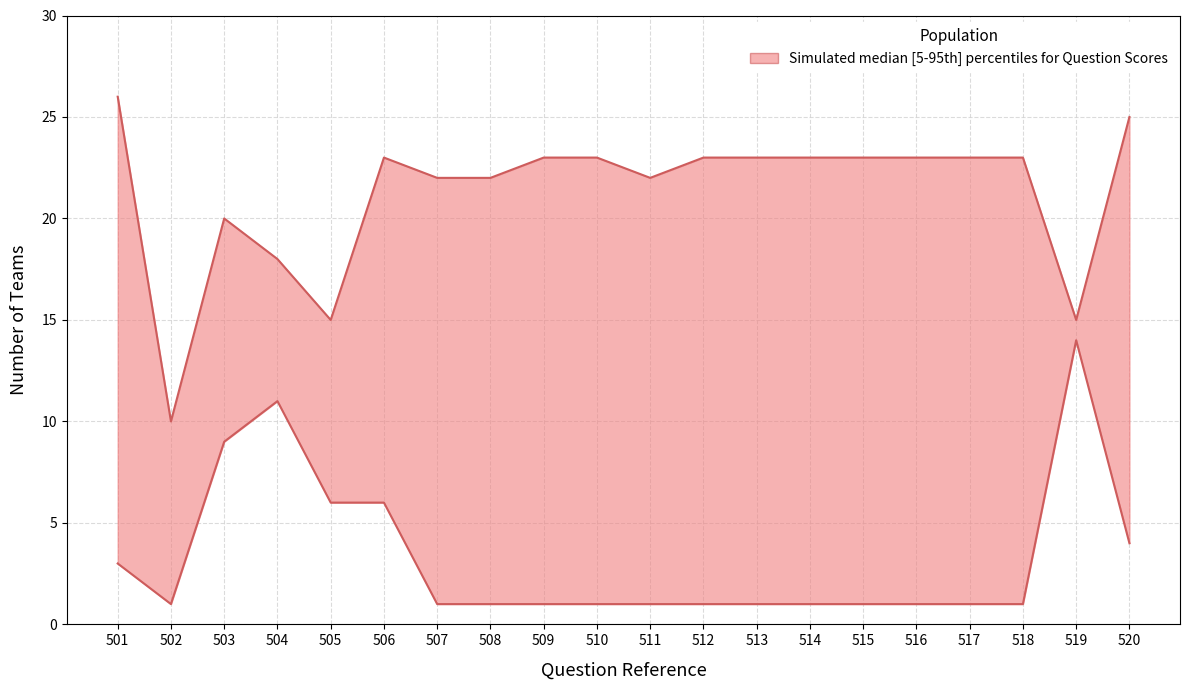

Is the value of upper at 515 greater than the value of lower at 517?

Yes